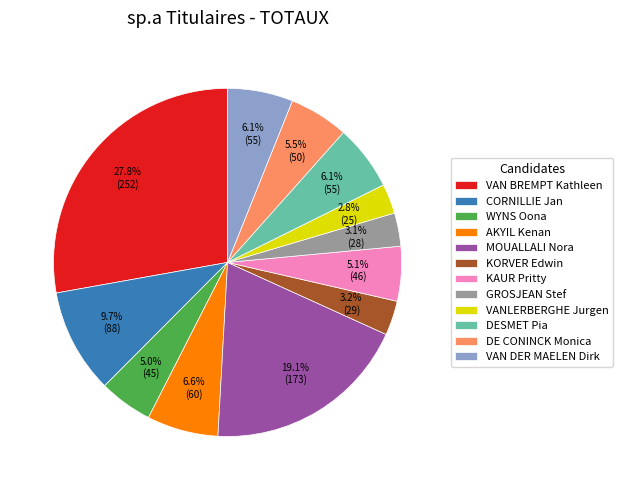

True or false: KAUR Pritty accounts for 1% of the total.

False